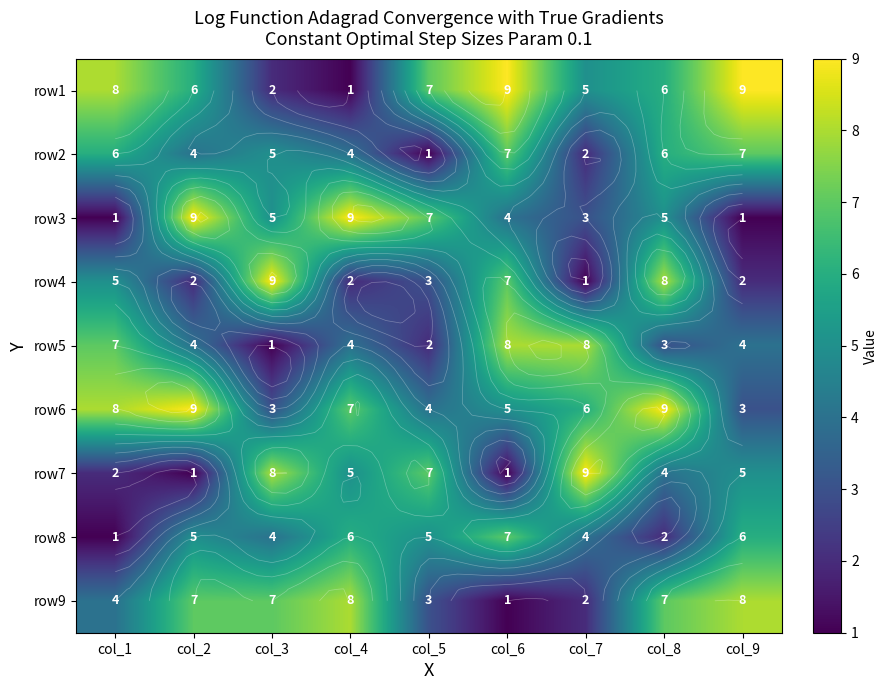

How many data points does each series have?

9